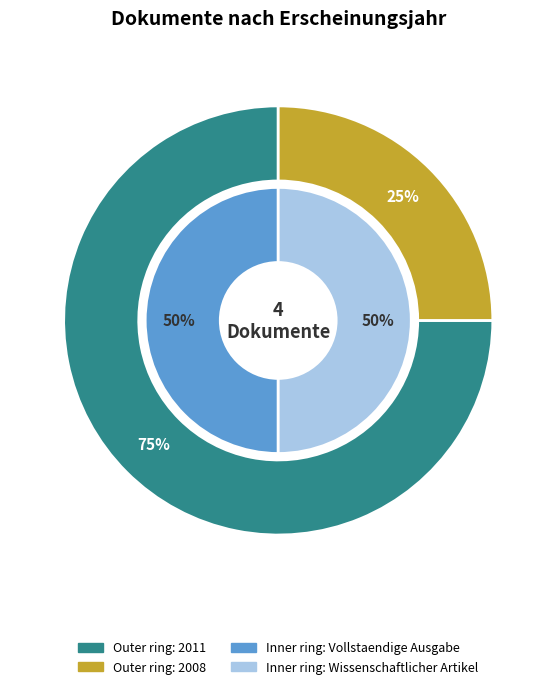

Do OPUS4-5229 and OPUS4-5155 together represent more than half of the pie?

Yes